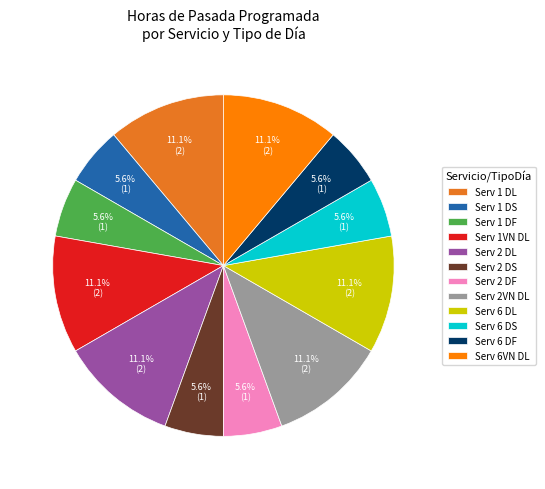

What percentage is NOT represented by Serv 1VN DL?

88.9%